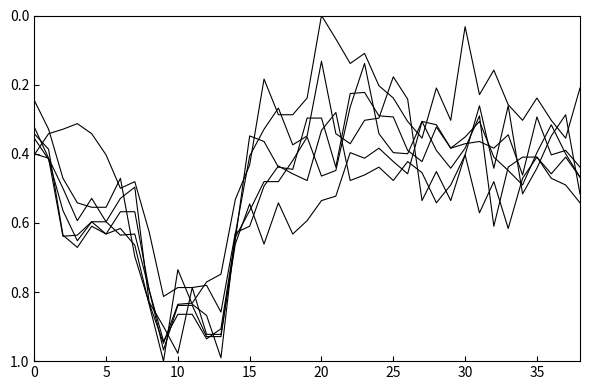

Reading right to left, what are all the values shown in this chart?

1.161: 0.5	0.3	0.3	0.4	0.5	0.3	0.4	0.3	0.4	0.5	0.5	0.5	0.2	0.2	0.3	0.3	0.4	0.3	0.1	0.3	0.4	0.3	0.3	0.4	0.6	1.0	0.9	0.8	0.7	1.0	0.8	0.7	0.6	0.6	0.6	0.7	0.6	0.4	0.3
0.967: 0.5	0.4	0.3	0.4	0.5	0.4	0.4	0.3	0.4	0.4	0.3	0.3	0.4	0.4	0.3	0.1	0.3	0.4	0.5	0.4	0.4	0.5	0.5	0.6	0.6	0.9	0.9	0.9	0.9	0.9	0.8	0.6	0.6	0.6	0.6	0.7	0.6	0.4	0.4
1.064: 0.4	0.4	0.4	0.3	0.5	0.3	0.4	0.4	0.4	0.4	0.3	0.4	0.4	0.3	0.3	0.2	0.2	0.4	0.3	0.3	0.4	0.4	0.4	0.3	0.6	0.9	0.9	0.8	0.8	1.0	0.8	0.6	0.6	0.6	0.6	0.6	0.6	0.4	0.4
0.870: 0.5	0.4	0.5	0.4	0.4	0.4	0.6	0.3	0.4	0.4	0.4	0.3	0.5	0.4	0.4	0.4	0.4	0.5	0.5	0.6	0.6	0.5	0.7	0.5	0.7	0.9	0.9	0.8	1.0	0.9	0.8	0.5	0.5	0.6	0.5	0.6	0.5	0.4	0.3
1.548: 0.2	0.4	0.3	0.2	0.3	0.3	0.2	0.2	0.0	0.3	0.2	0.4	0.3	0.2	0.2	0.1	0.1	0.1	0.0	0.2	0.3	0.3	0.2	0.4	0.5	0.7	0.8	0.8	0.8	0.9	0.8	0.7	0.5	0.6	0.6	0.5	0.5	0.3	0.2
0.579: 0.5	0.5	0.5	0.4	0.5	0.6	0.5	0.6	0.4	0.5	0.5	0.5	0.4	0.5	0.4	0.5	0.5	0.3	0.3	0.5	0.5	0.4	0.5	0.6	0.6	0.9	0.8	0.8	0.8	0.8	0.6	0.5	0.5	0.4	0.3	0.3	0.3	0.3	0.4